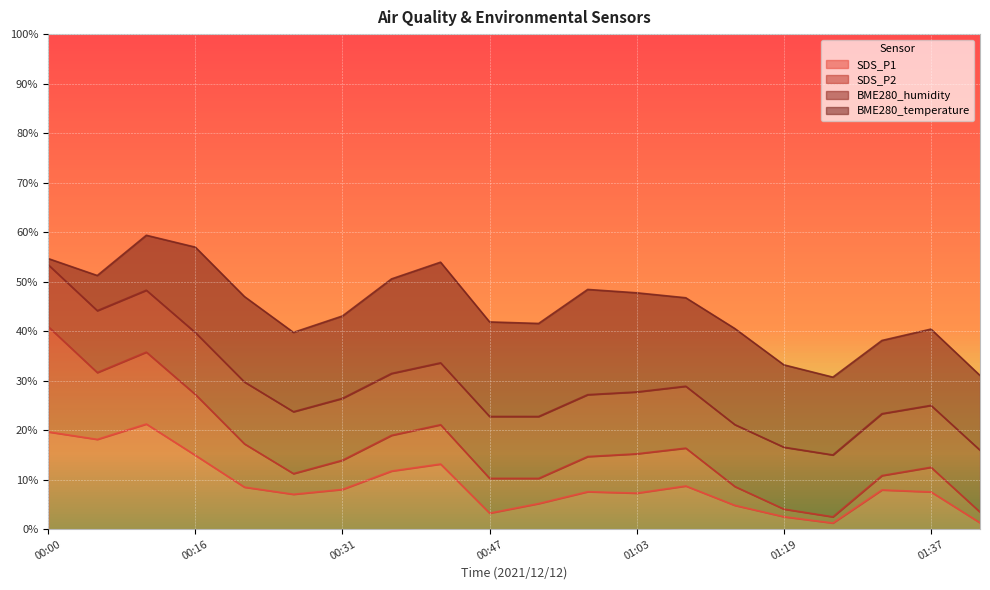

At which category does SDS_P1 reach its first local valley?

00:06